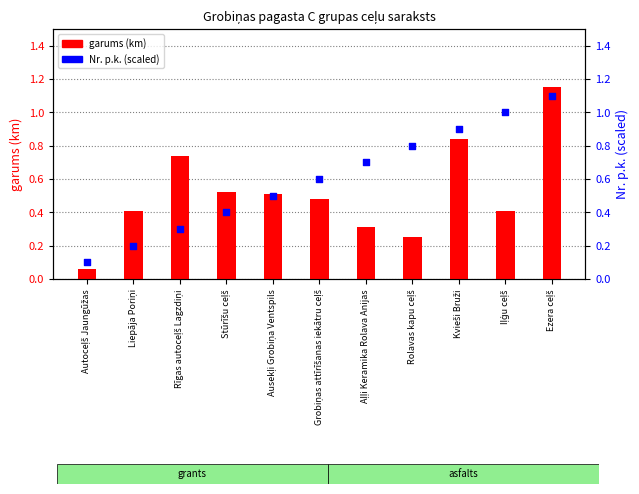

Which series contains the highest Y value?

garums (km)